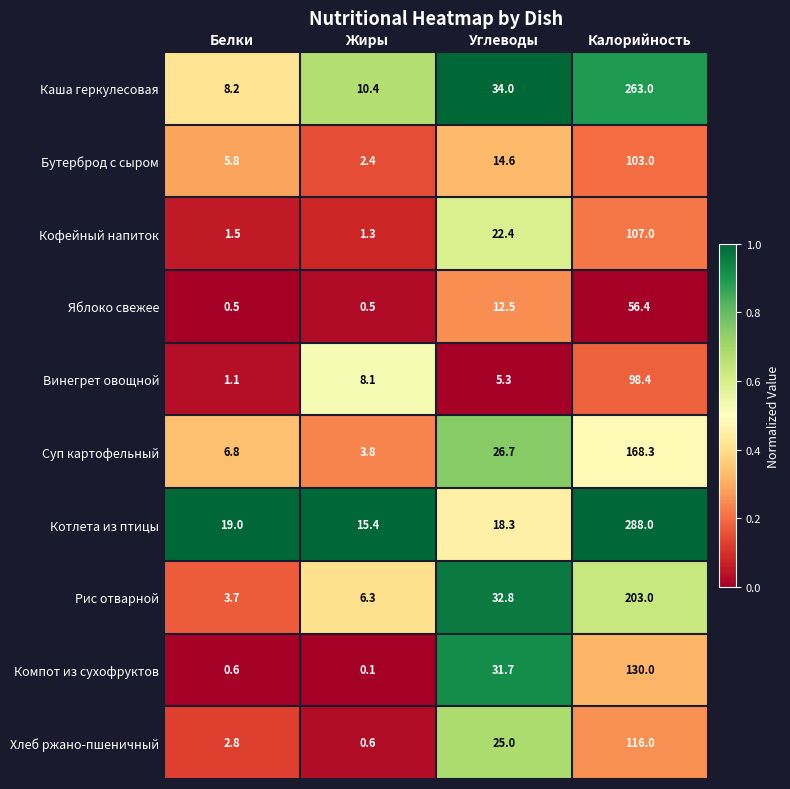

Which series has the largest range (max minus min)?

Котлета из птицы